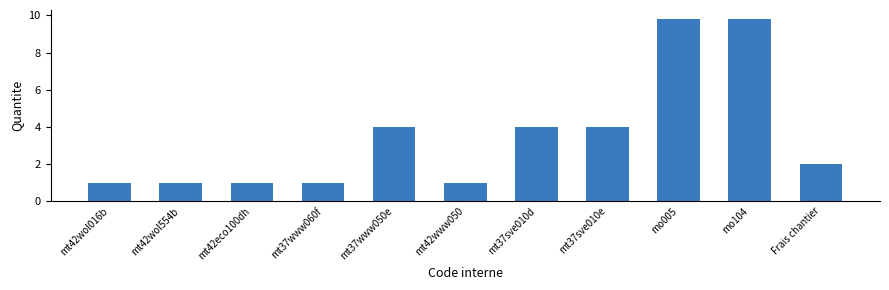

Reading left to right, transcribe all the data shown in this chart.

mt42wol016b=1.0	mt42wol554b=1.0	mt42eco100dh=1.0	mt37www060f=1.0	mt37www050e=4.0	mt42www050=1.0	mt37sve010d=4.0	mt37sve010e=4.0	mo005=9.8	mo104=9.8	Frais chantier=2.0